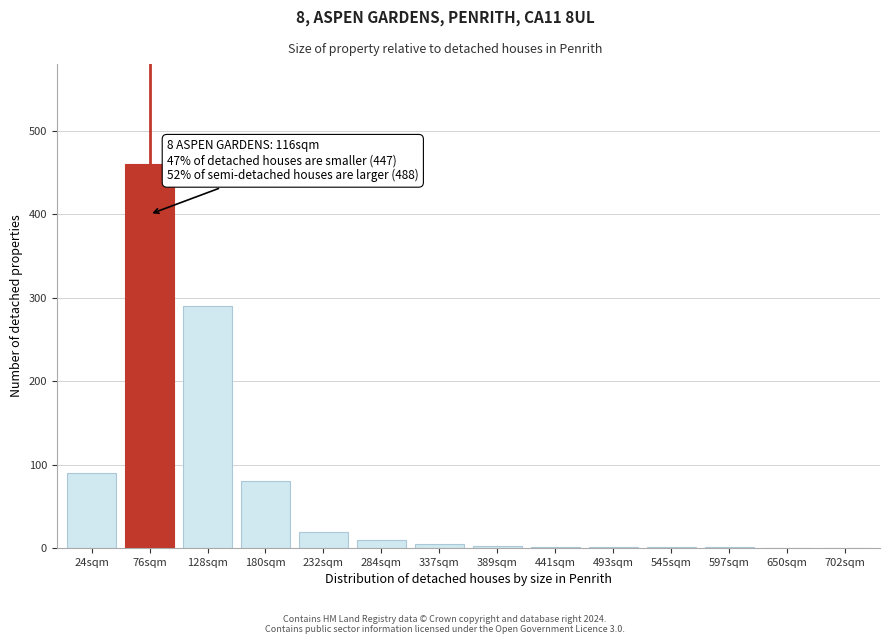

The chart shows a value of 90 at 24sqm. True or false?

True